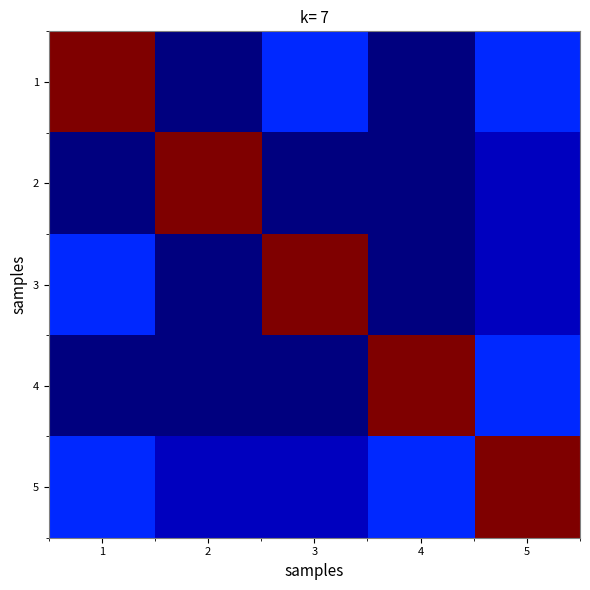

Reading left to right, transcribe all the data shown in this chart.

1: 1=9.0	2=0.0	3=1.5	4=0.0	5=1.5
2: 1=0.0	2=9.0	3=0.0	4=0.0	5=0.5
3: 1=1.5	2=0.0	3=9.0	4=0.0	5=0.5
4: 1=0.0	2=0.0	3=0.0	4=9.0	5=1.5
5: 1=1.5	2=0.5	3=0.5	4=1.5	5=9.0